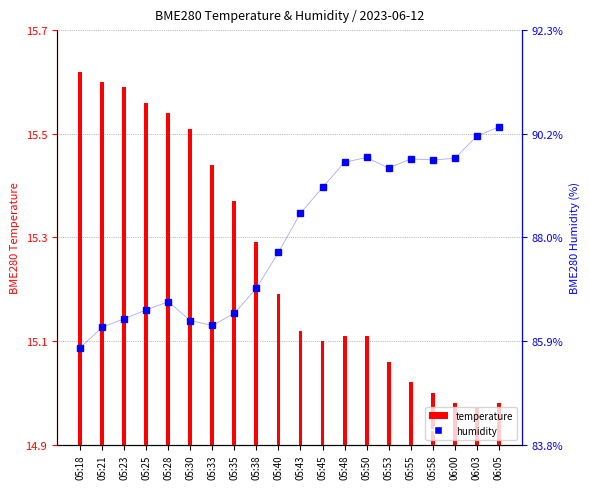

What is the value of the humidity bar at the 6th from the left?

86.3